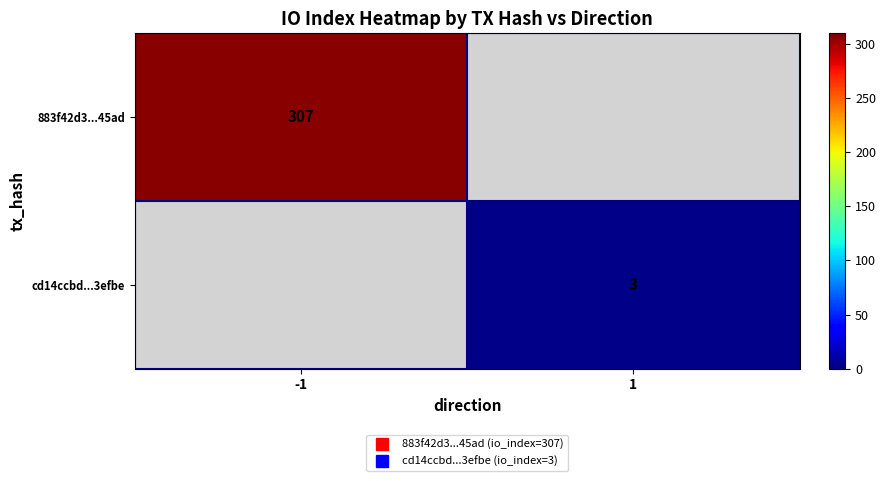

Which category has the highest value in the cd14ccbd...3efbe series?

-1